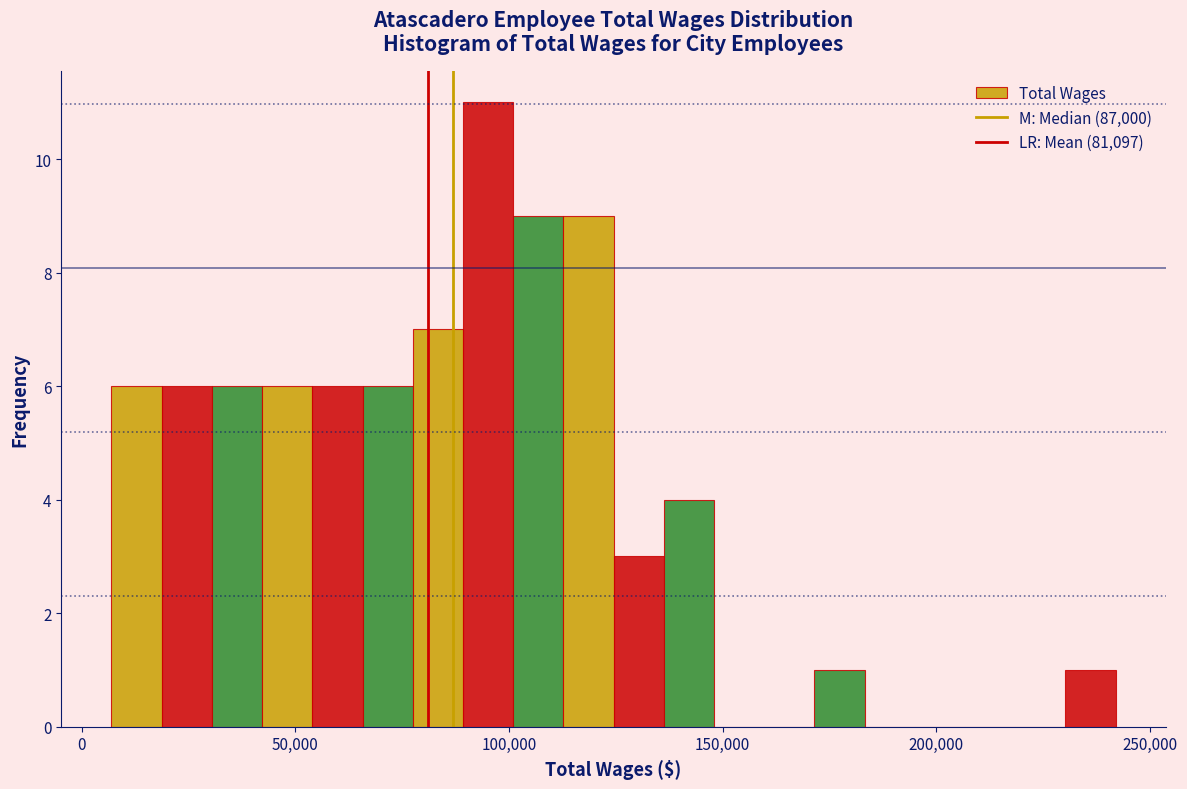

Around what value on the x-axis is the tallest bar? Give the approximate position of its centre, as read against the axis.

95000